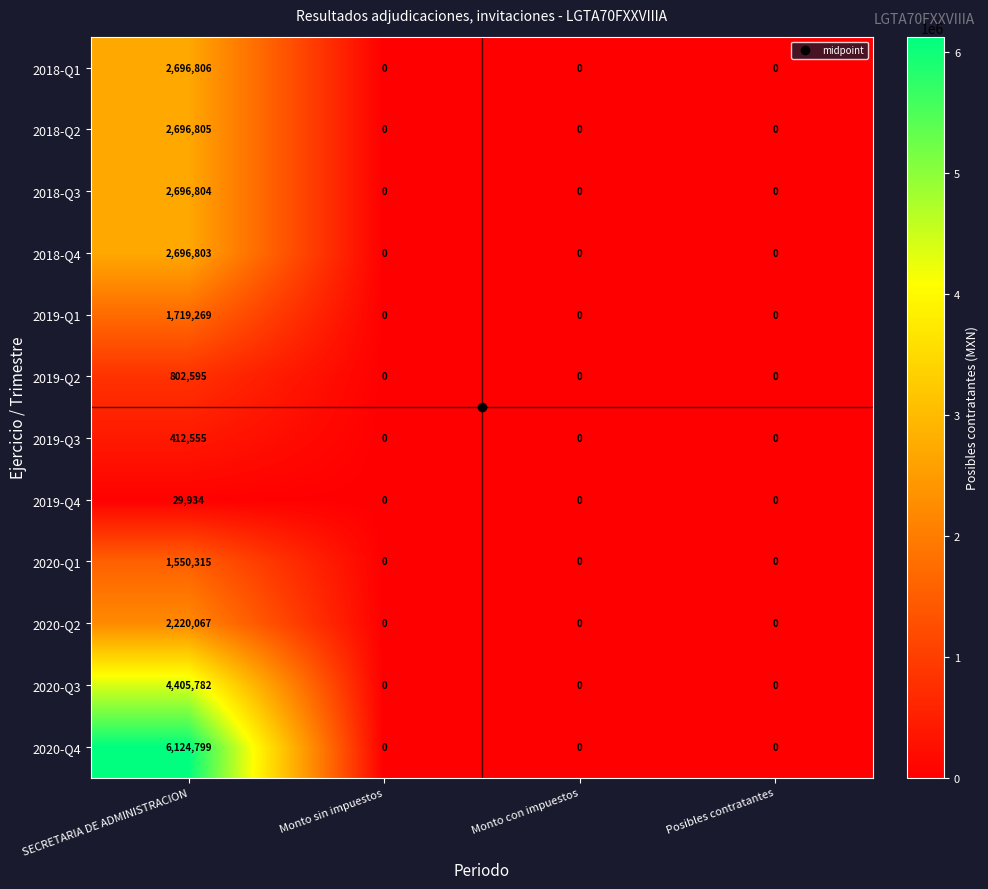

True or false: 2020-Q4 has a value of -2588443 at Monto con impuestos.

False